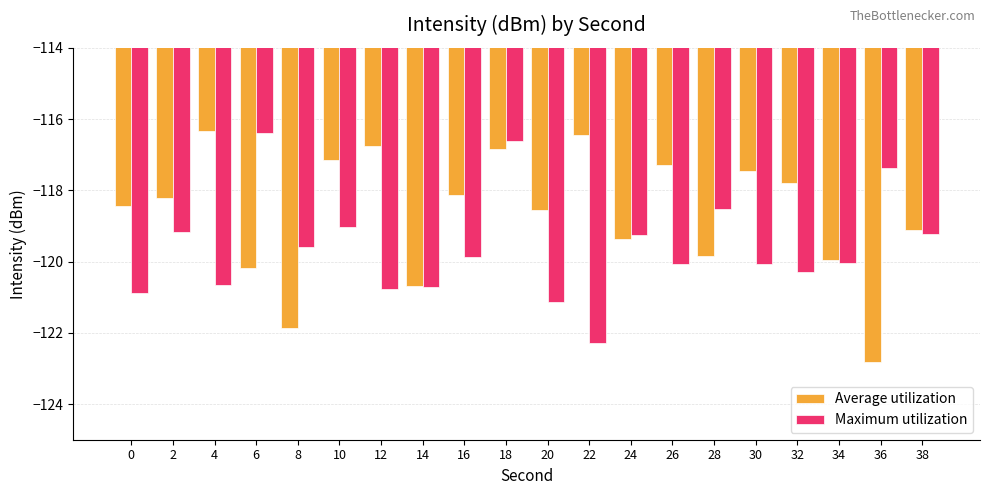

At which category is the sum across all series the highest?

18